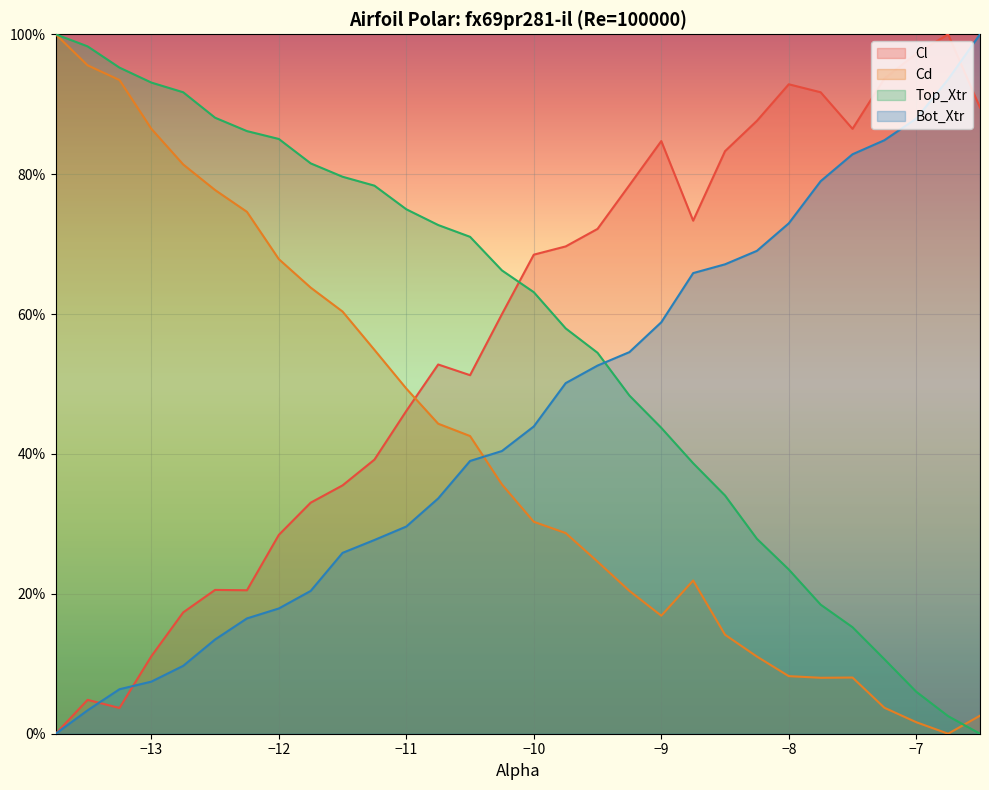

True or false: Cd and Bot_Xtr intersect in this chart.

True